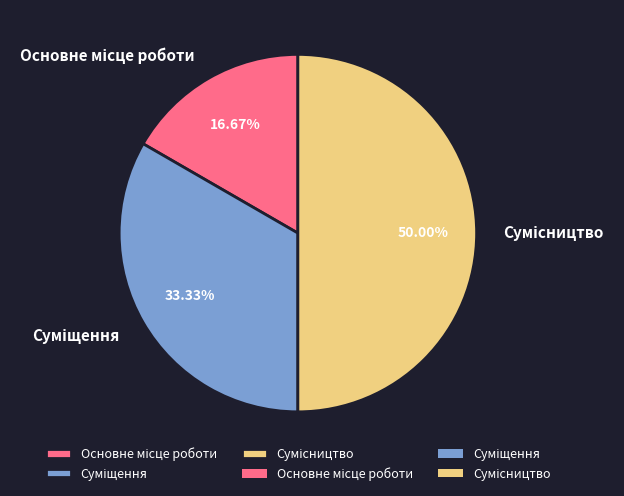

What percentage do Суміщення and Основне місце роботи together represent?

50.0%